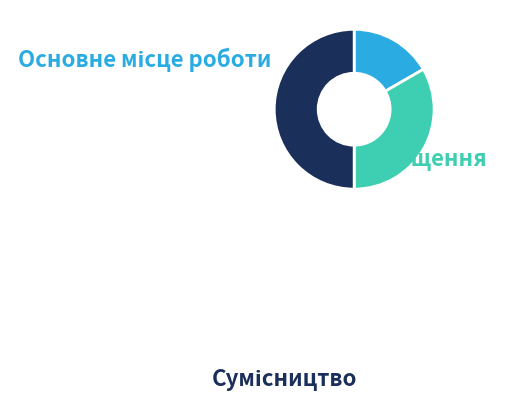

Approximately how many times larger is the value at Сумісництво compared to Суміщення?

1.5